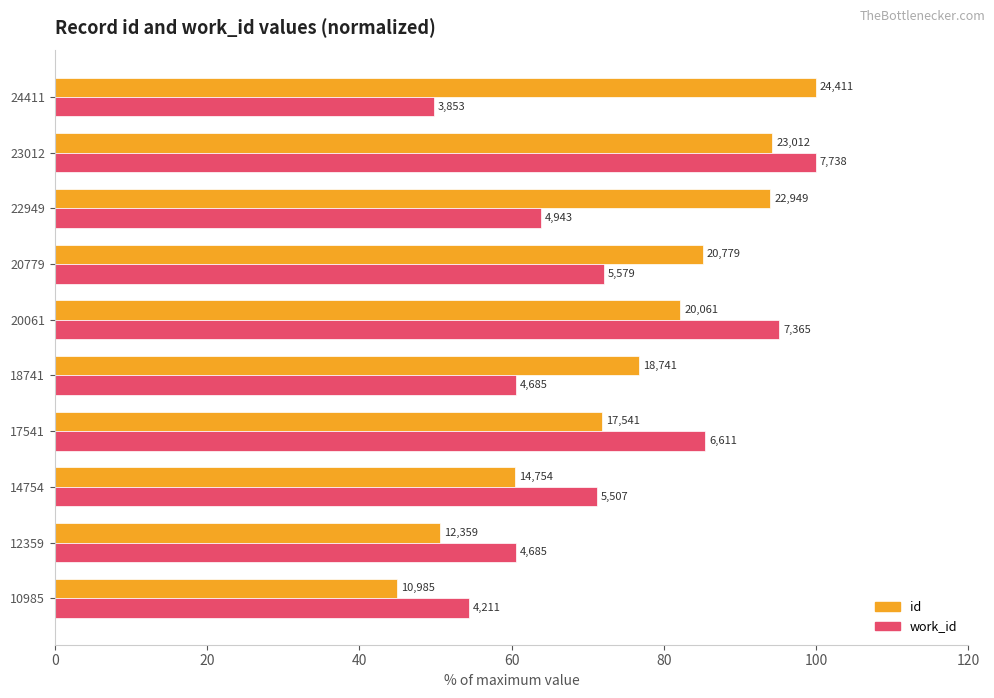

What are all the series names shown in the legend?

id, work_id